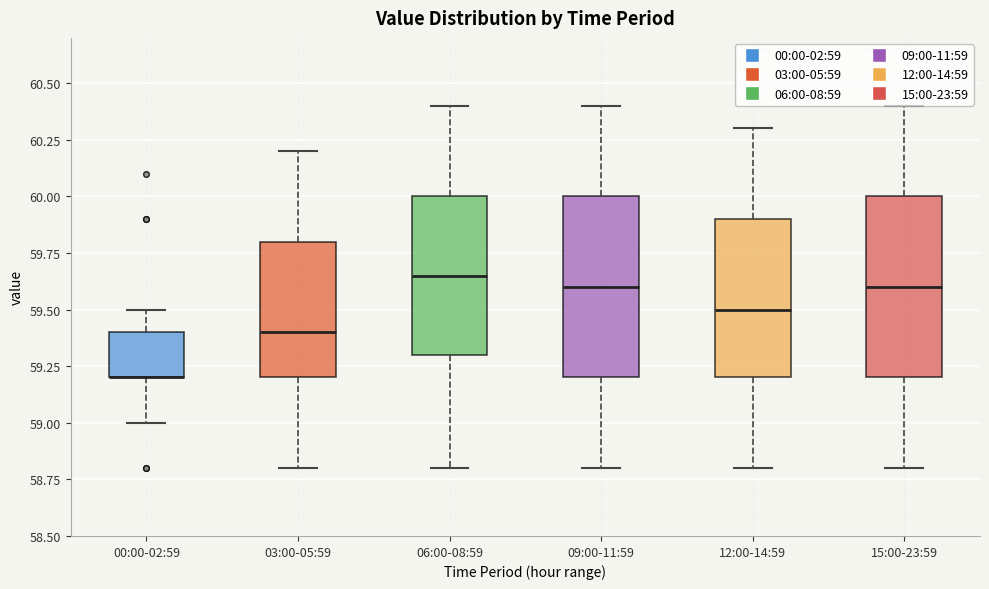

Reading left to right, transcribe this box plot: for each box, give where its median line is, the range the box spans, and where its two whiskers end, as read against the y-axis. The values are not printed on the chart, so give them approximately, as read against the axis.

00:00-02:59: median 59.20 (drawn on the box's lower edge), box 59.20 to 59.40, whiskers 59.00 to 59.50
03:00-05:59: median 59.40, box 59.20 to 59.80, whiskers 58.80 to 60.20
06:00-08:59: median 59.65, box 59.30 to 60.00, whiskers 58.80 to 60.40
09:00-11:59: median 59.60, box 59.20 to 60.00, whiskers 58.80 to 60.40
12:00-14:59: median 59.50, box 59.20 to 59.90, whiskers 58.80 to 60.30
15:00-23:59: median 59.60, box 59.20 to 60.00, whiskers 58.80 to 60.40